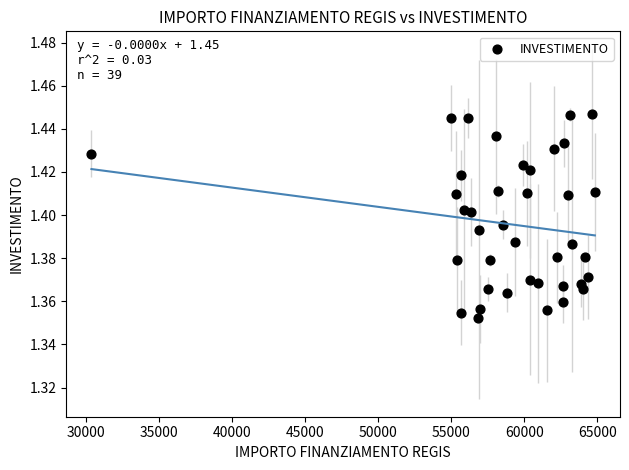

What is the range of X values (max minus min)?

34436.5